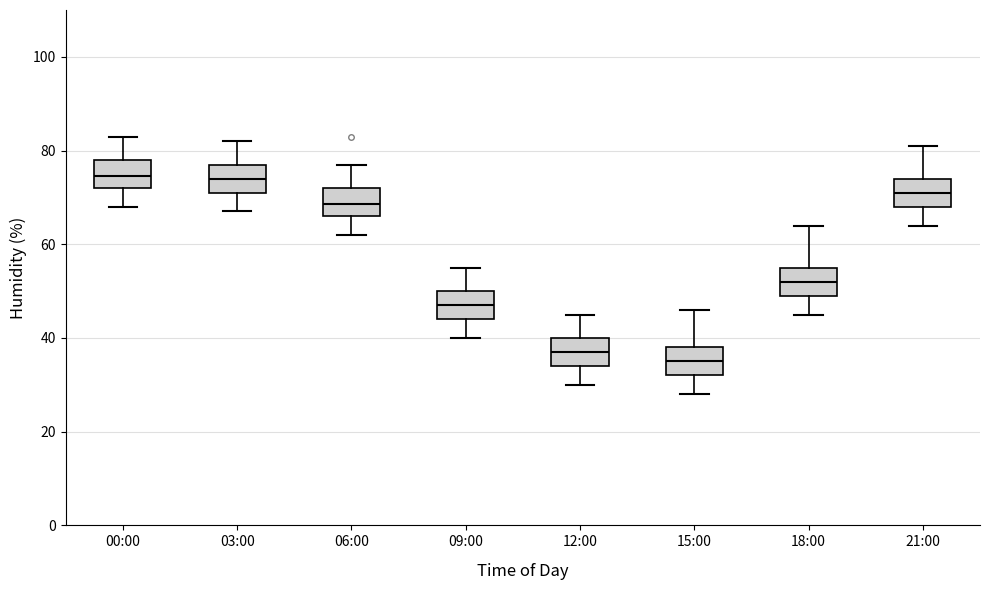

Reading left to right, read every box against the y-axis: the position of its median line, the range the box covers, and the ends of its whiskers. The values are not printed on the chart, so give them approximately, as read against the axis.

00:00: median 74, box 72 to 78, whiskers 68 to 84
03:00: median 74, box 72 to 78, whiskers 68 to 82
06:00: median 68, box 66 to 72, whiskers 62 to 78
09:00: median 48, box 44 to 50, whiskers 40 to 56
12:00: median 38, box 34 to 40, whiskers 30 to 46
15:00: median 36, box 32 to 38, whiskers 28 to 46
18:00: median 52, box 50 to 56, whiskers 46 to 64
21:00: median 72, box 68 to 74, whiskers 64 to 82